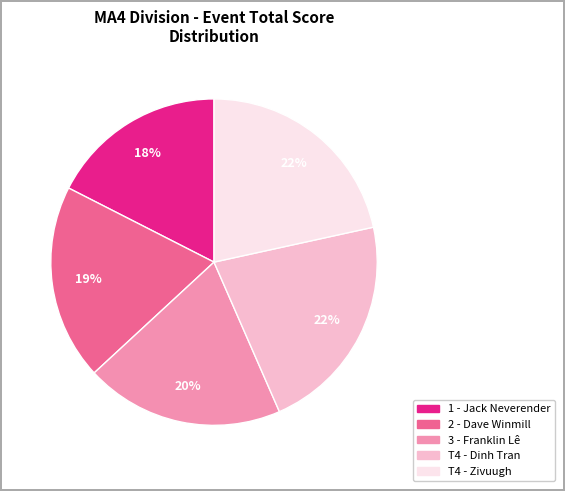

To the nearest percent, what is the combined percentage of 3 - Franklin Lê and 2 - Dave Winmill?

39%